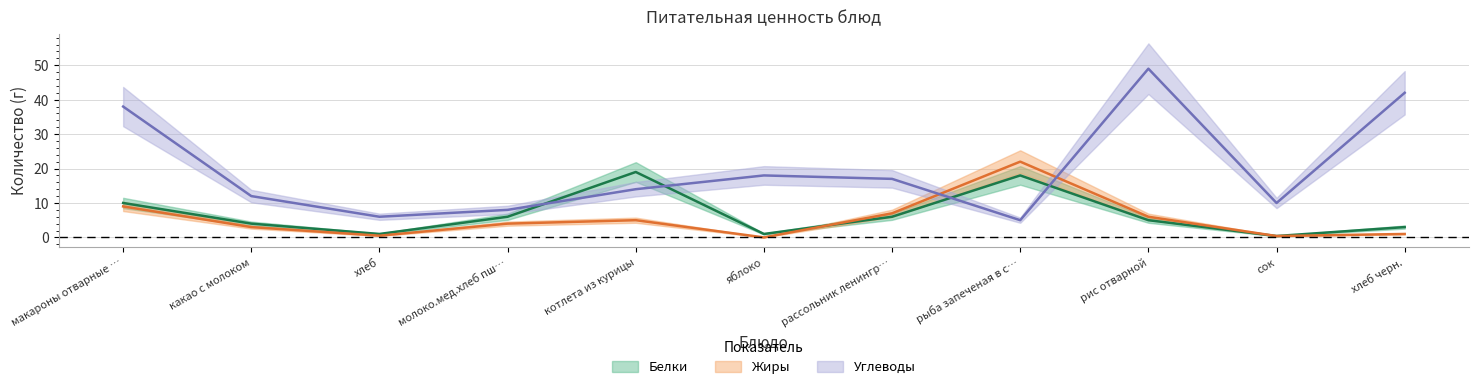

True or false: Жиры has a value of 7.0 at рассольник ленингр….

True